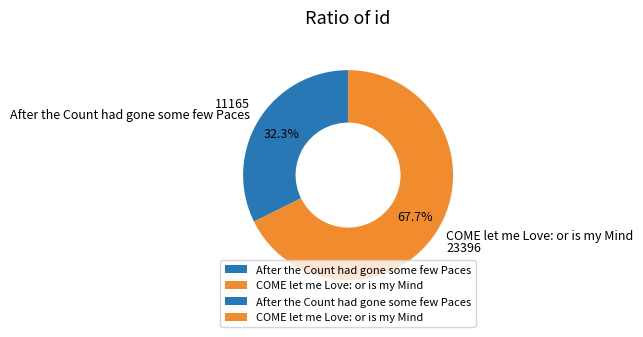

To the nearest percent, what is the combined percentage of COME let me Love: or is my Mind and After the Count had gone some few Paces?

100%